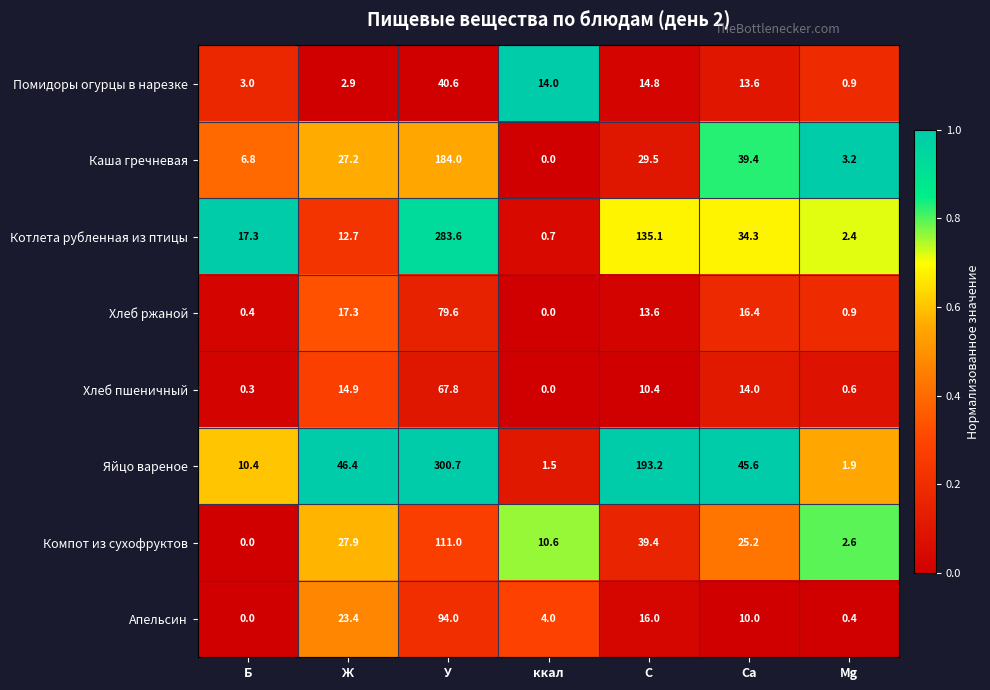

What is the greatest value displayed?

300.7